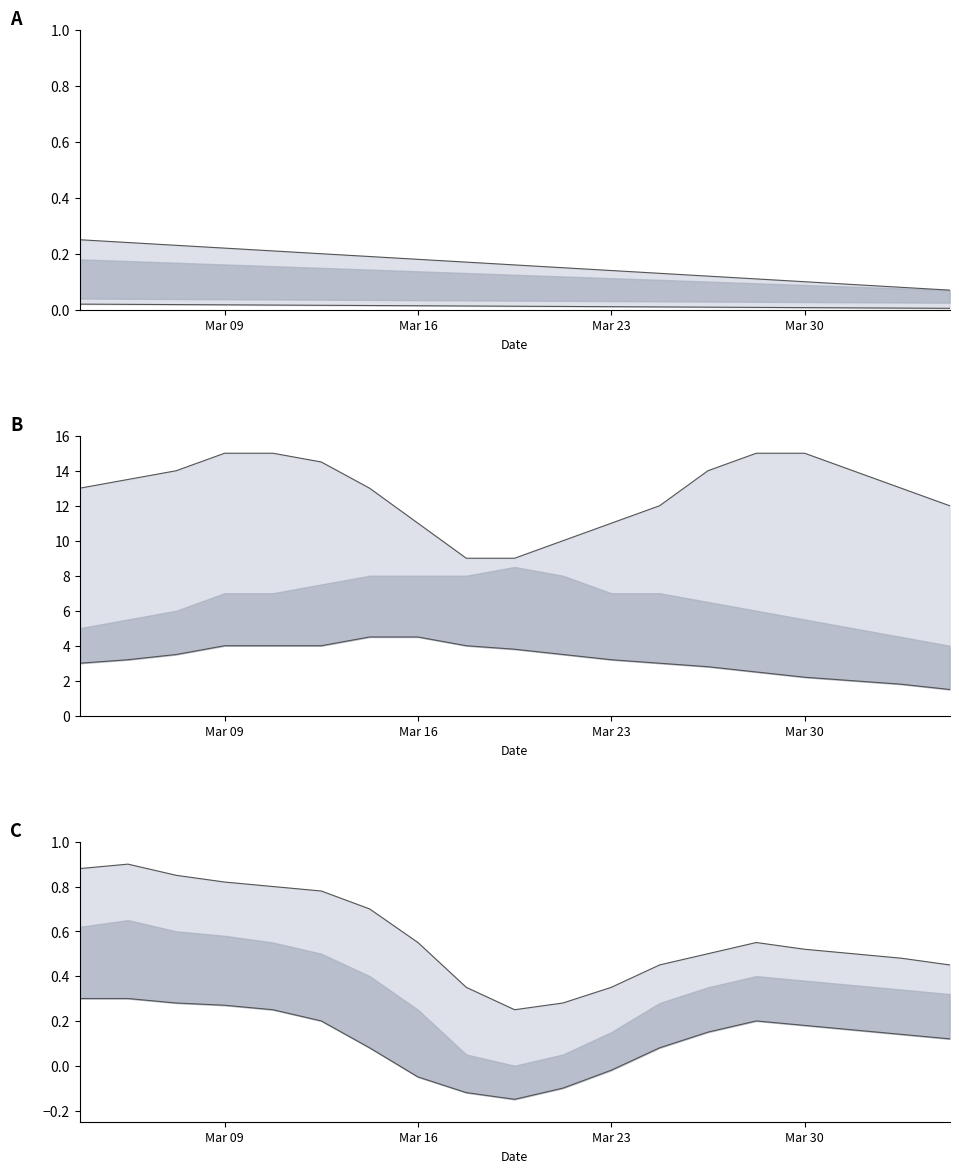

What is the value of the UNIT_MULT lower point at the 15th from the left?

0.2